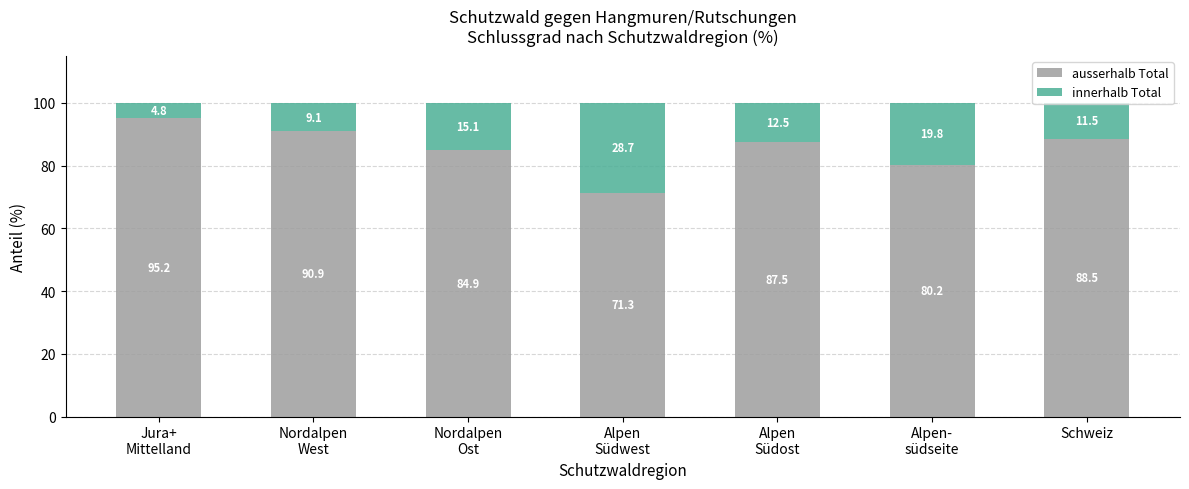

What is the difference between the ausserhalb Total values at Alpen-
südseite and Alpen
Südwest?

8.9